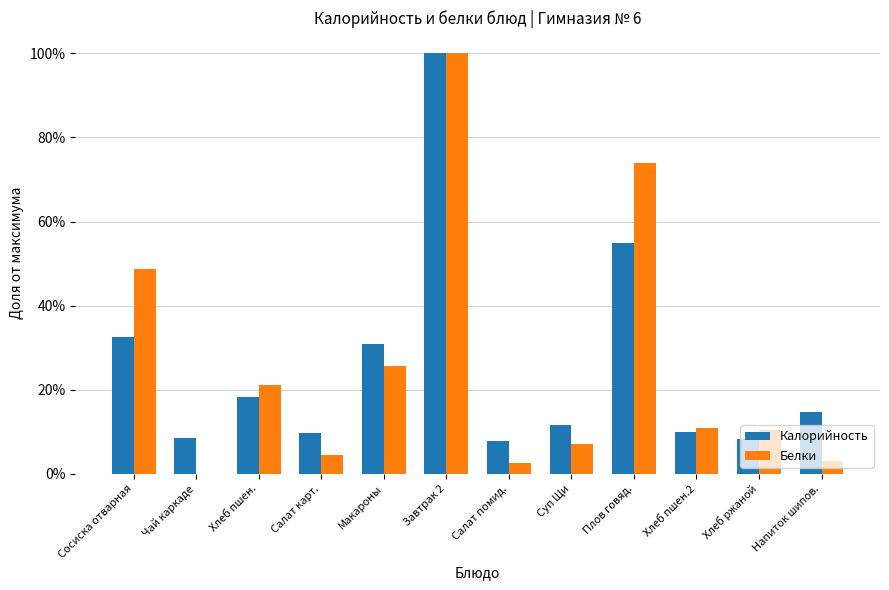

At how many categories does at least one series exceed 0?

12